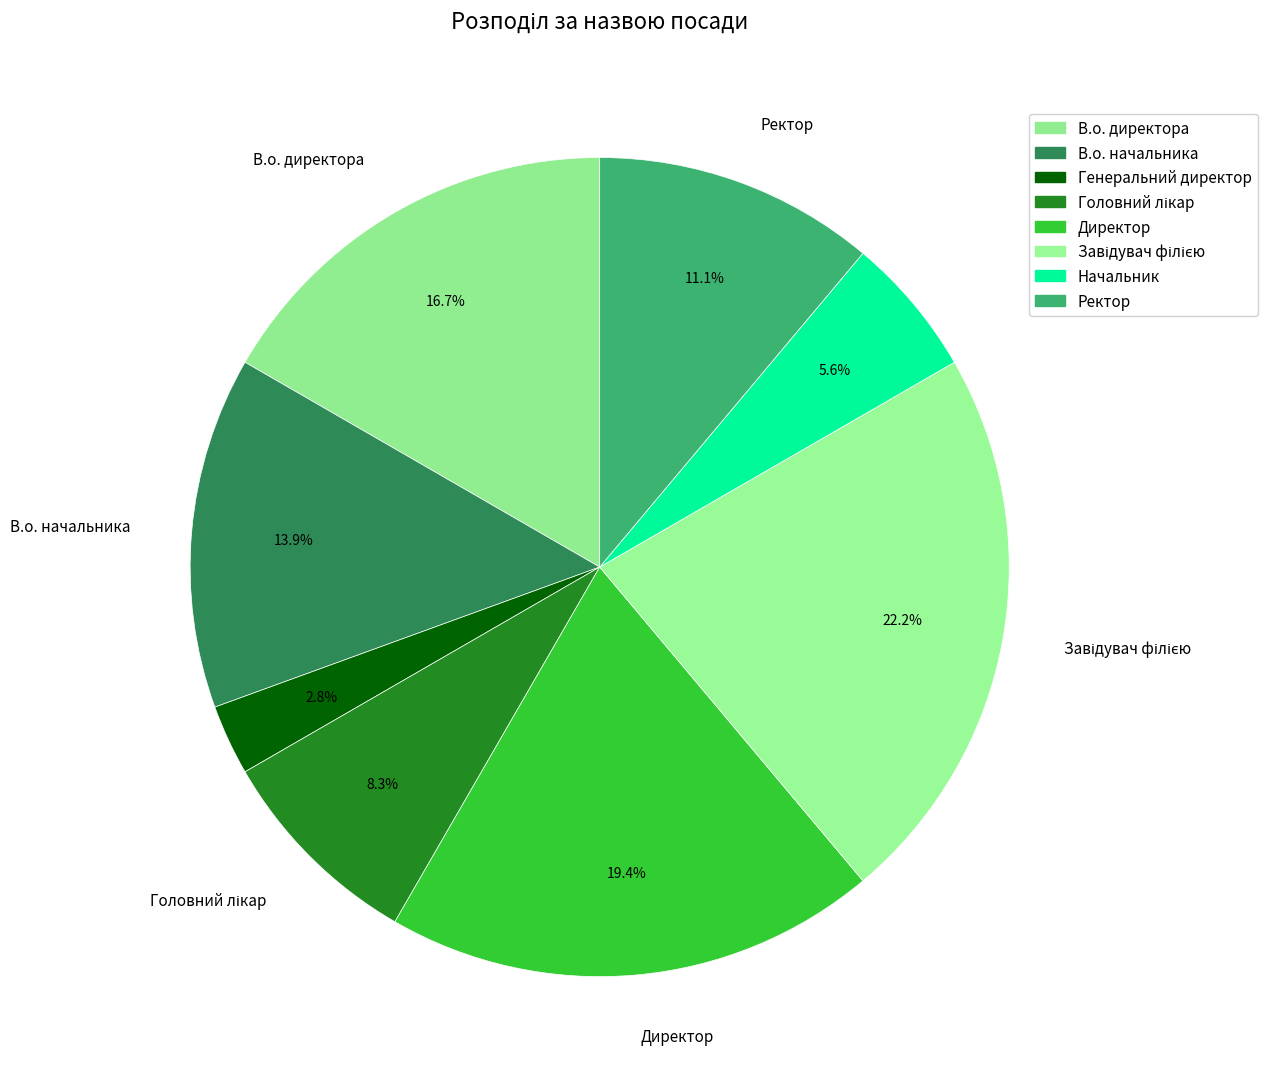

How many segments does this pie chart have?

8